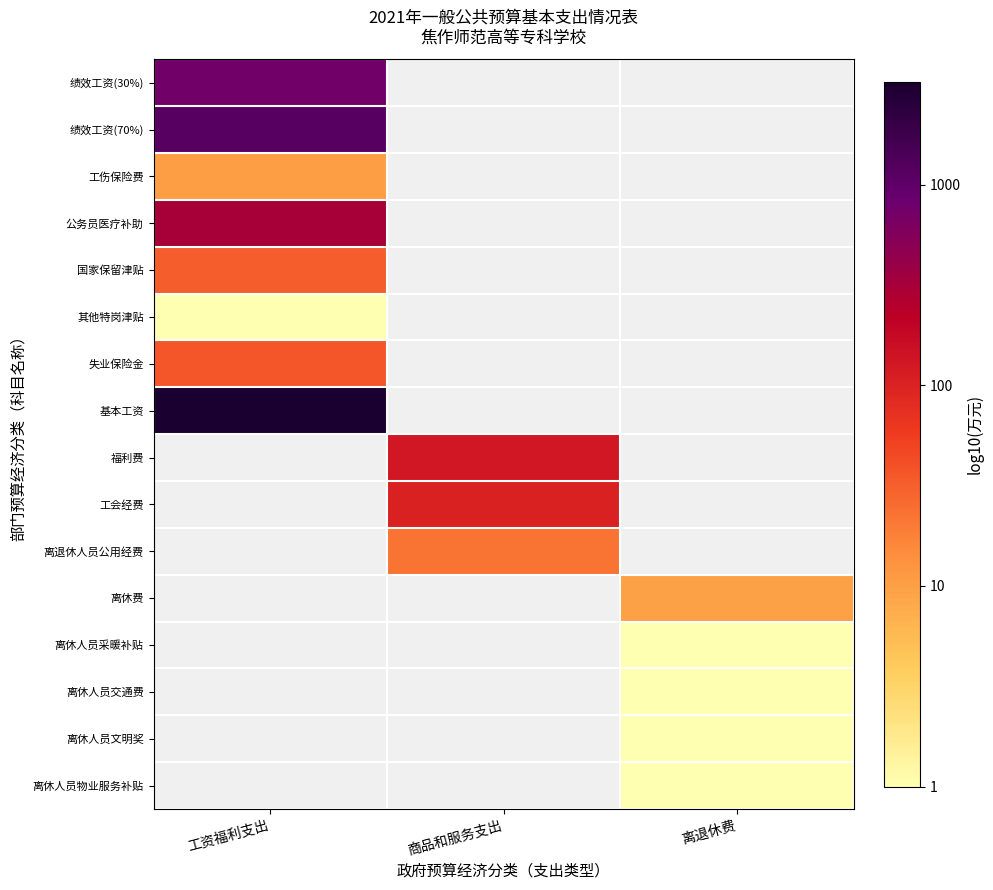

How many series are shown in this chart?

16